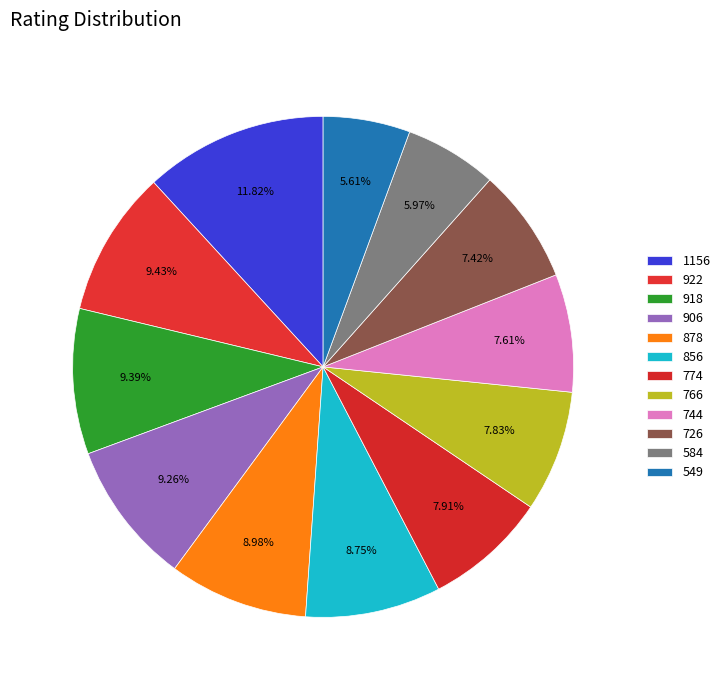

To the nearest percent, what is the difference between the largest and smallest slice percentages?

6%